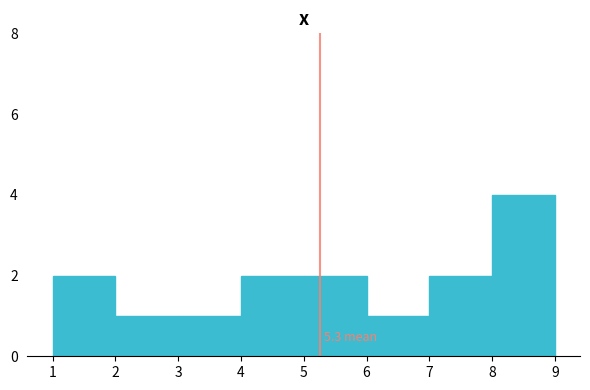

Which range on the x-axis has the tallest bar?

8 to 9